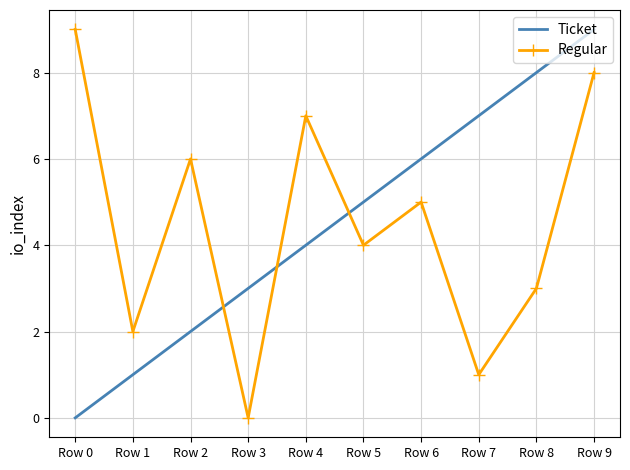

At which label does Regular reach its minimum?

Row 3